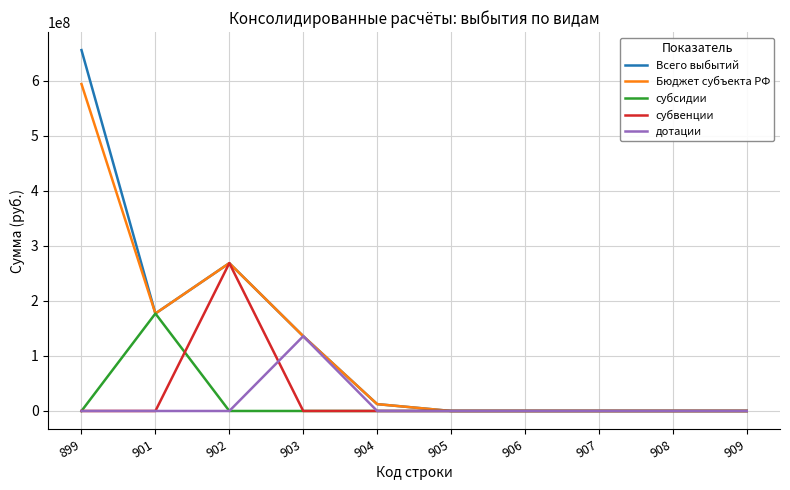

What is the difference between the second highest and second lowest values in the Бюджет субъекта РФ series?

268696970.6